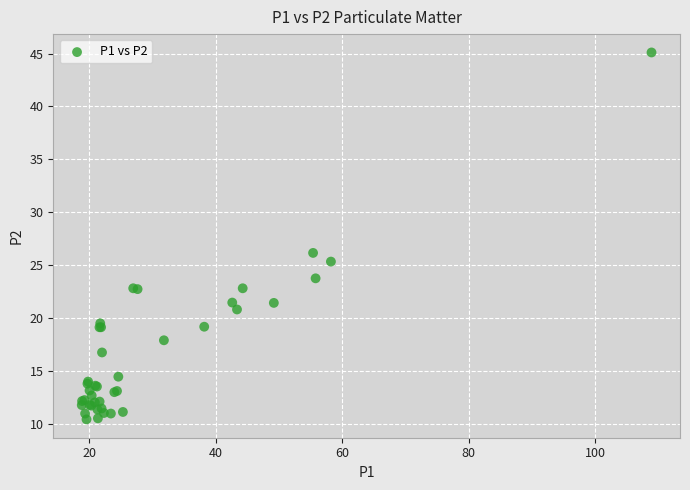

What Y value in the scatter plot is closest to 27?

26.2